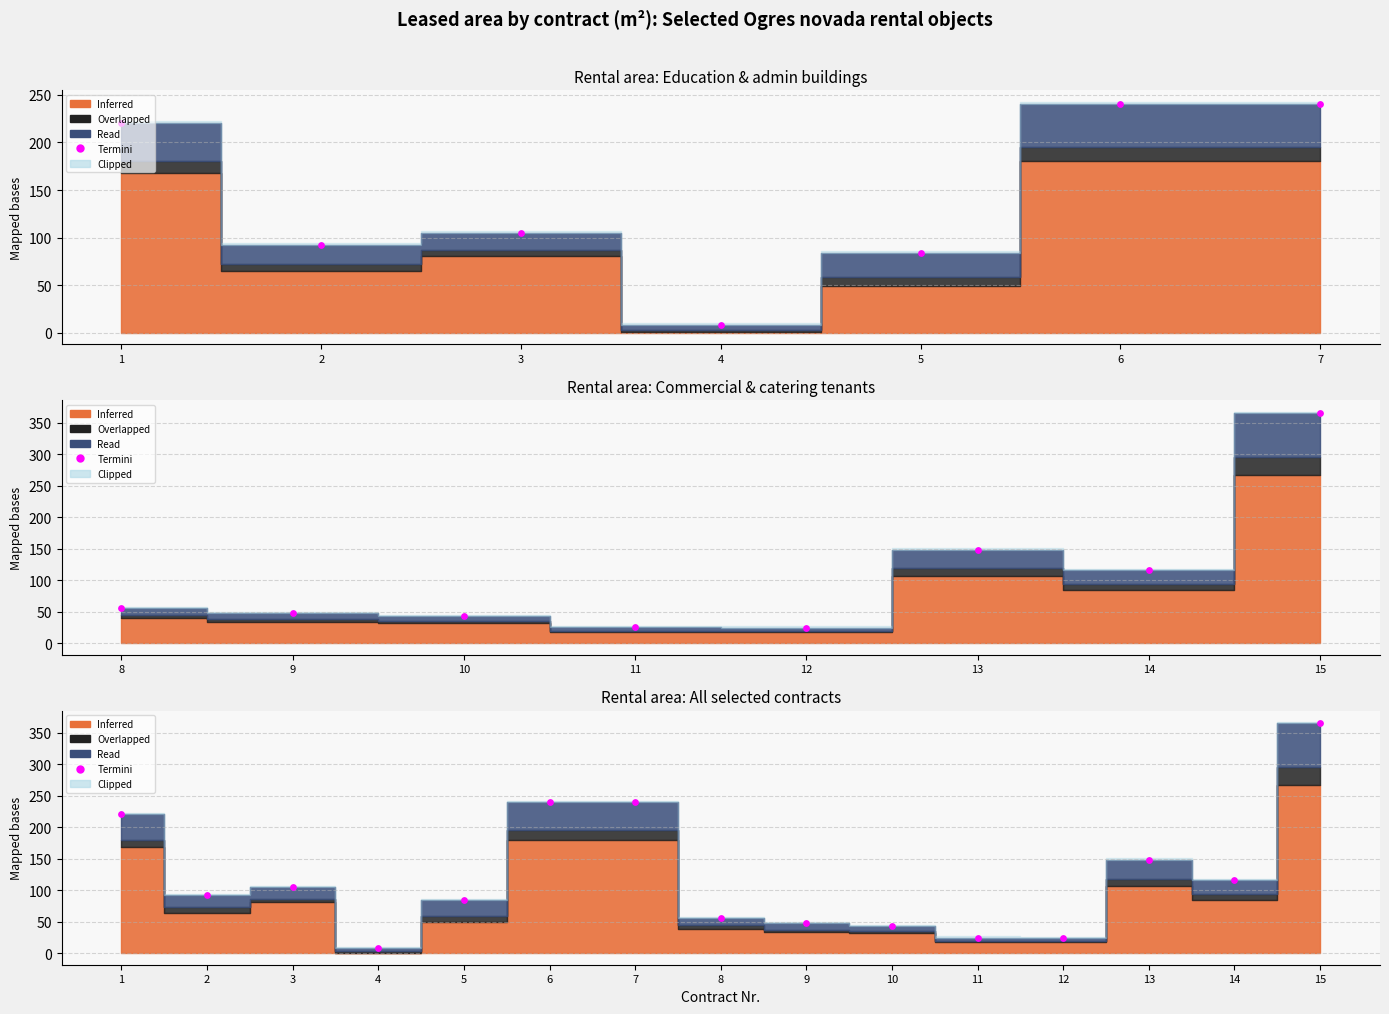

What is the change in value from 1 to 3?

-115.6